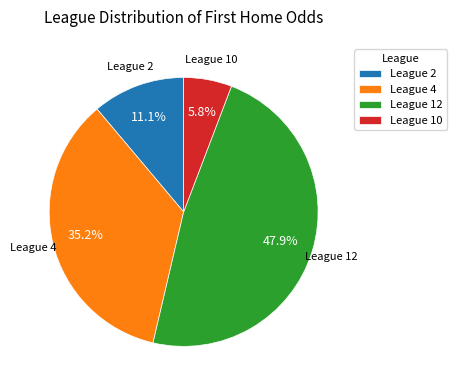

Which slice is the smallest?

League 10